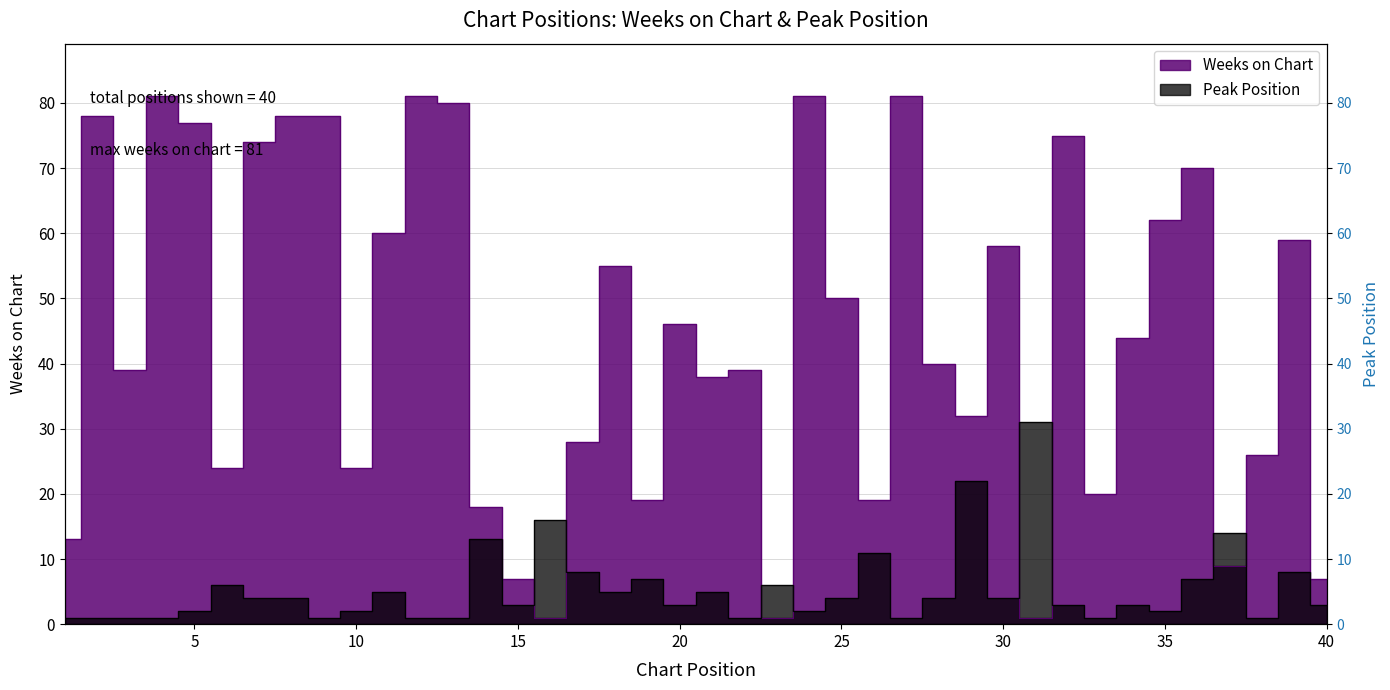

In Peak Position, how many points are lower than both neighbors (excluding endpoints)?

11